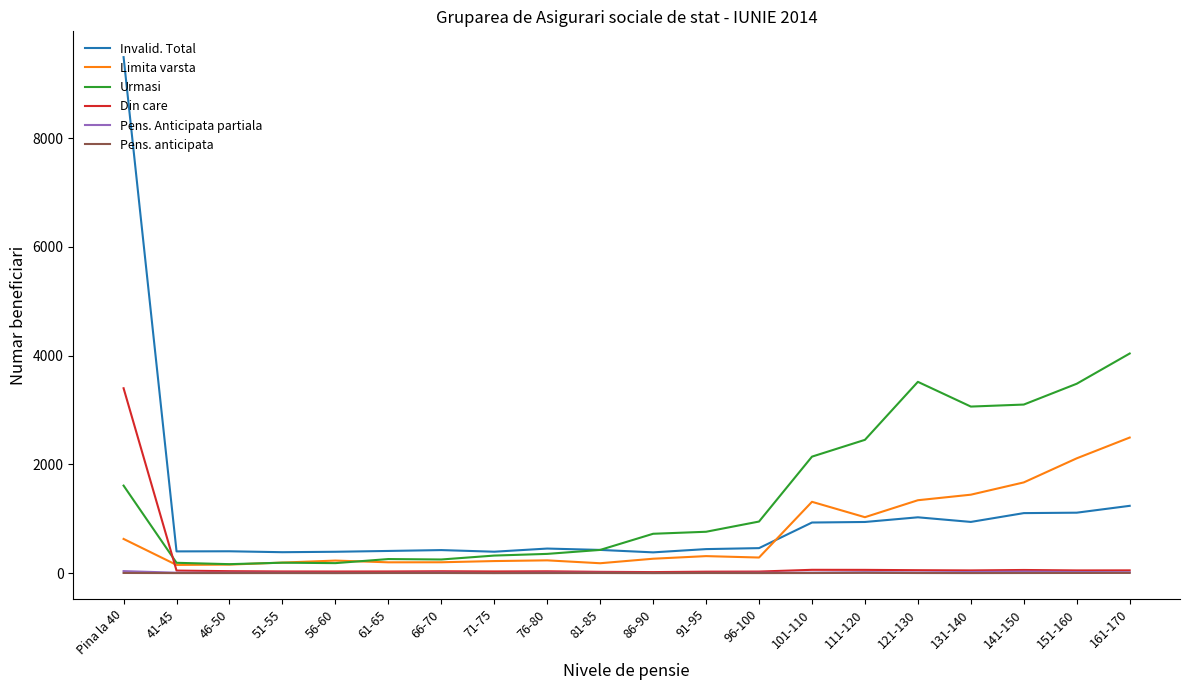

Which series changed the most between 101-110 and 131-140?

Urmasi